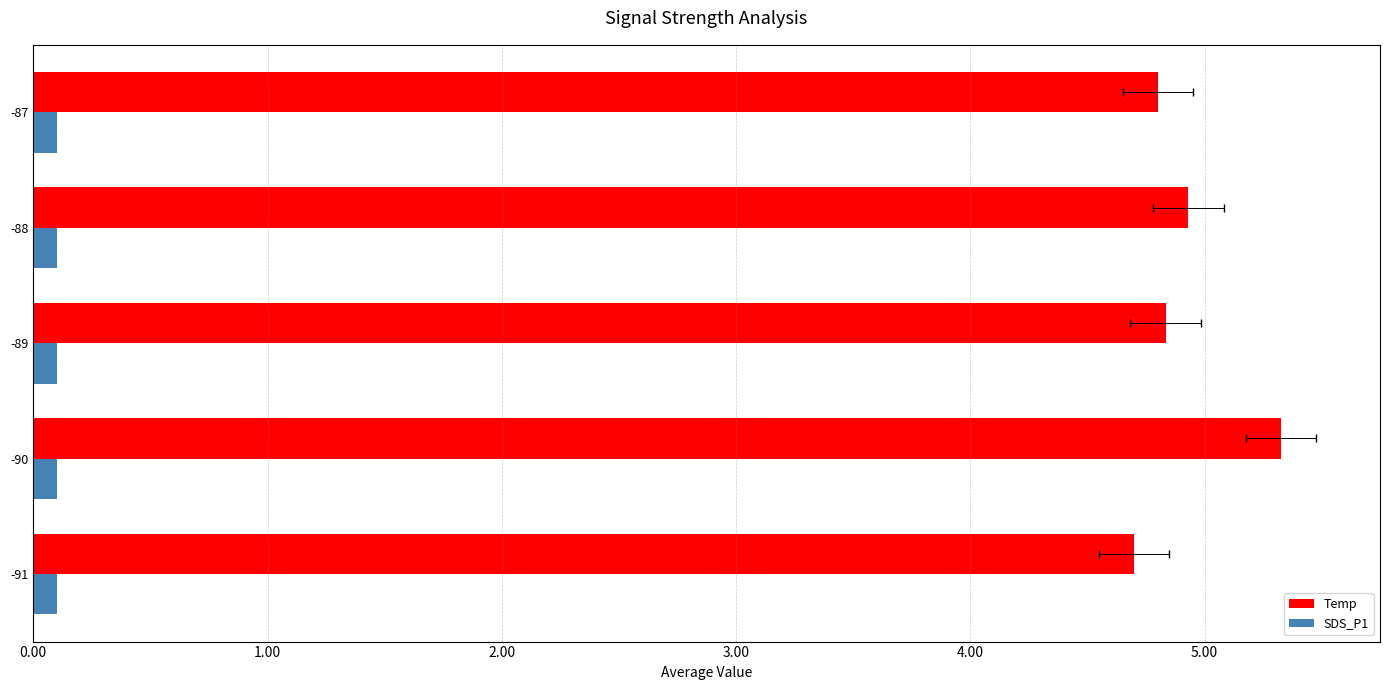

At 2.00, list the series in order from smallest to largest.

SDS_P1, Temp